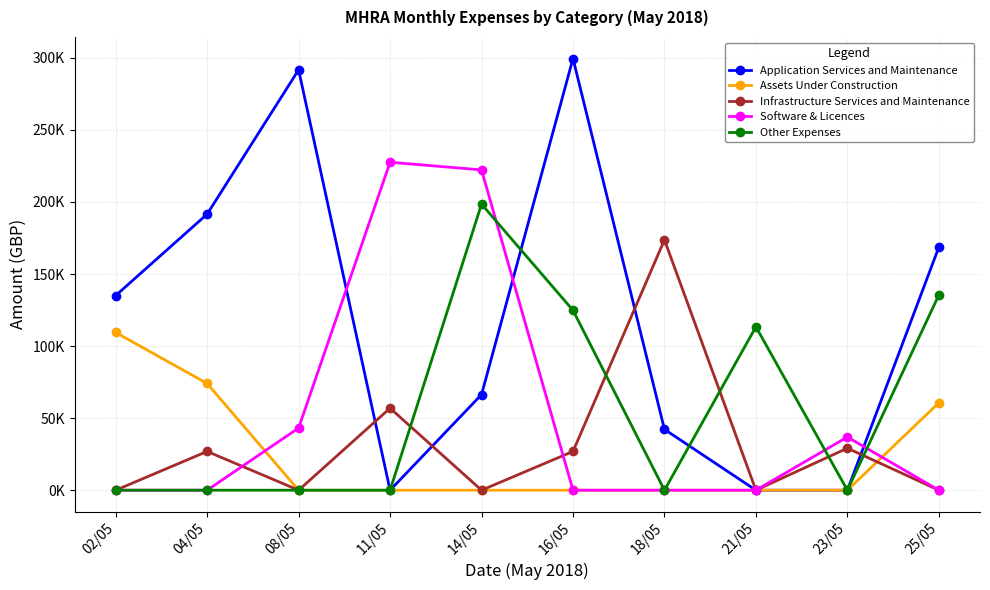

At 21/05, list the series in order from largest to smallest.

Other Expenses, Application Services and Maintenance, Assets Under Construction, Infrastructure Services and Maintenance, Software & Licences